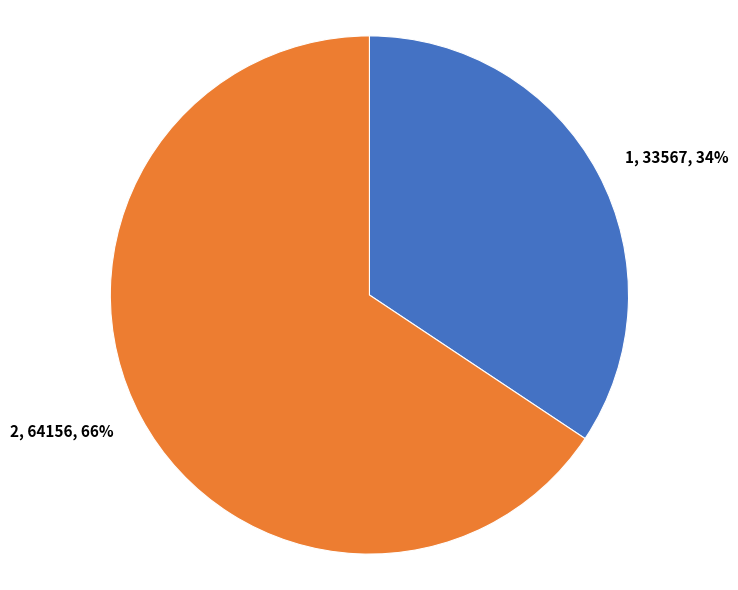

Count the number of slices in the pie.

2